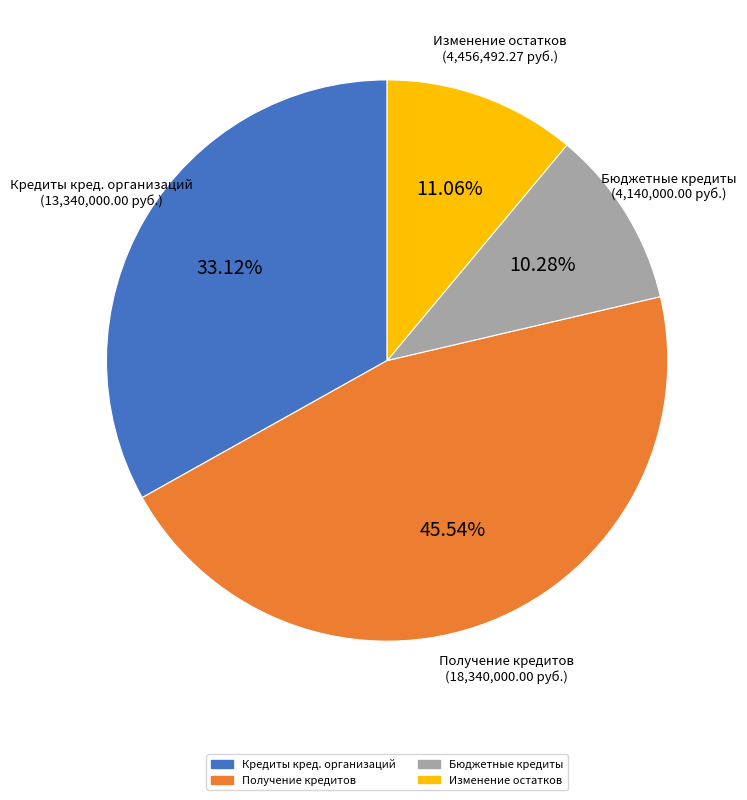

Count the number of slices in the pie.

4